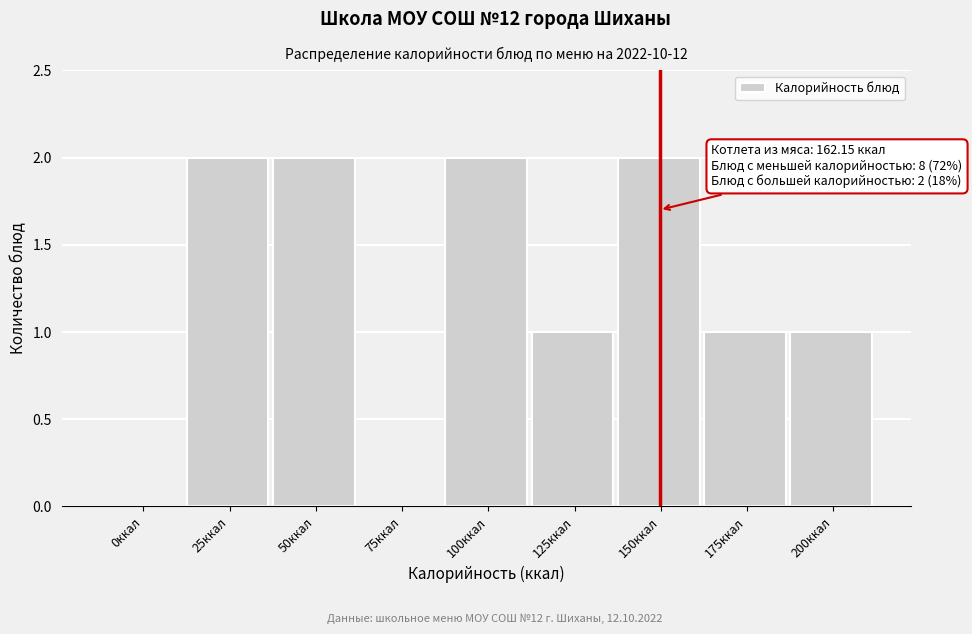

Reading left to right, list all the values displayed in this chart.

0ккал=0	25ккал=2	50ккал=2	75ккал=0	100ккал=2	125ккал=1	150ккал=2	175ккал=1	200ккал=1